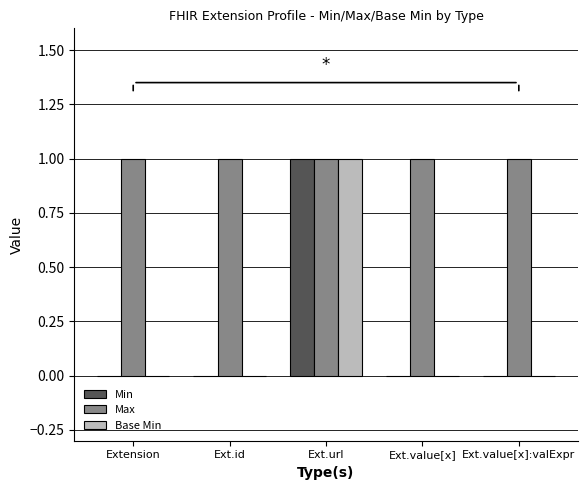

Is it true that Max equals 1 at Ext.value[x]?

True